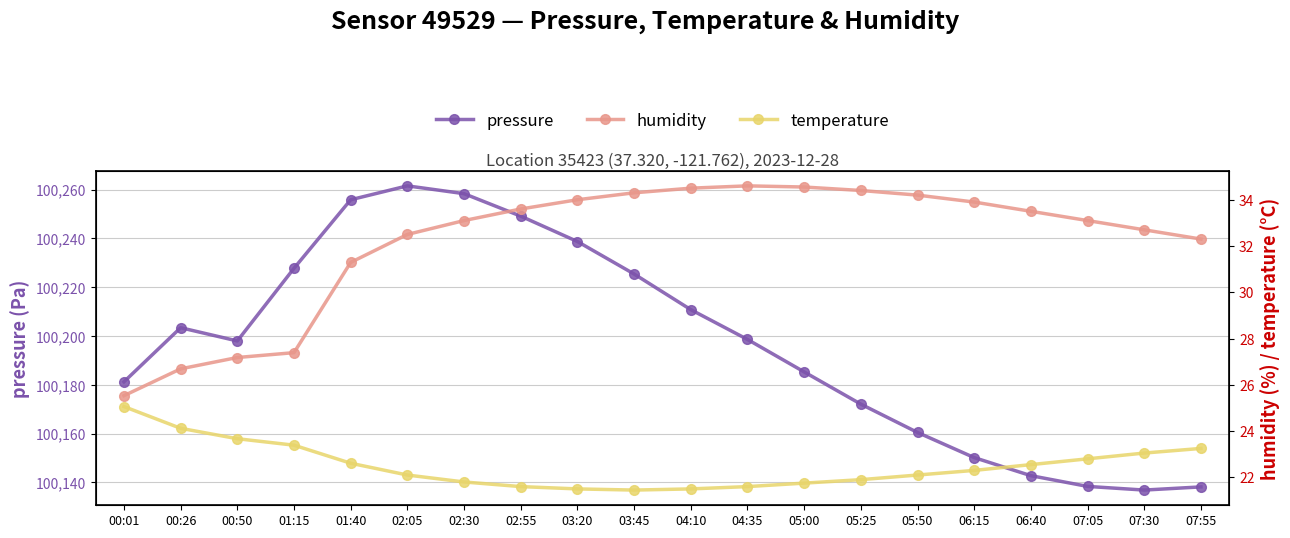

How many lines are shown in the chart?

3